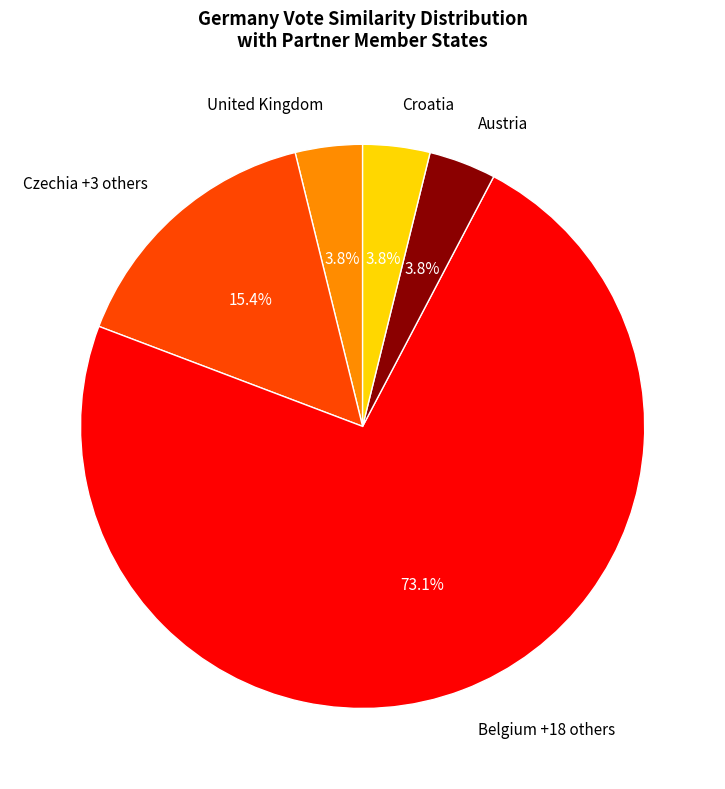

Between United Kingdom and Czechia +3 others, which is larger?

Czechia +3 others